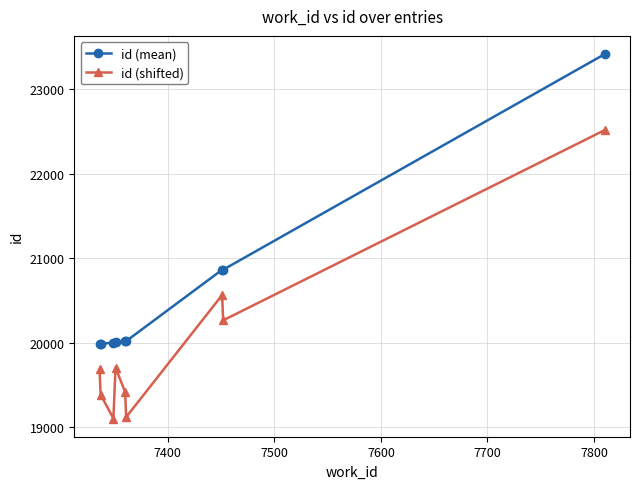

Which series has the widest spread of values?

id (mean)